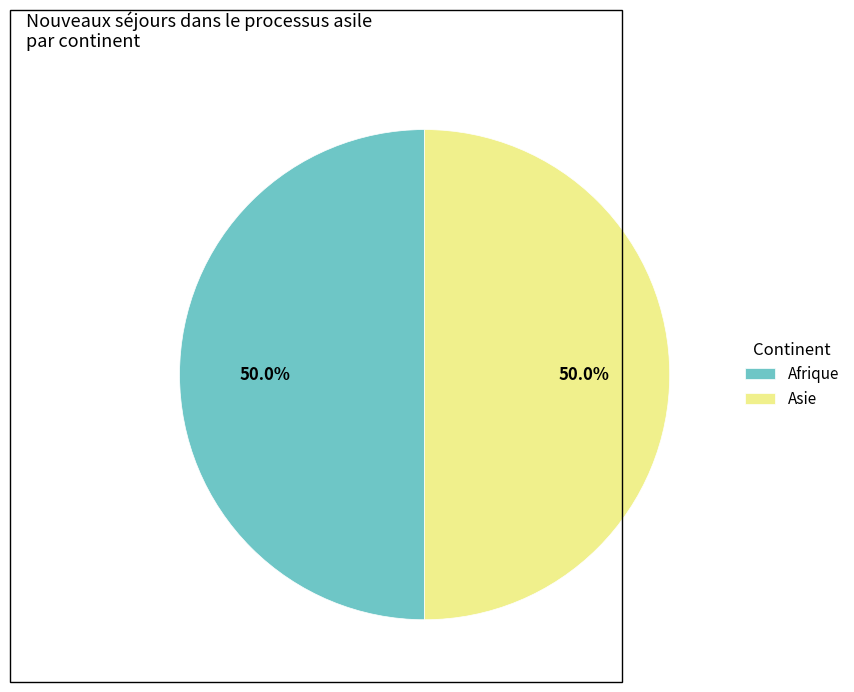

Approximately how many times larger is the value at Asie compared to Afrique?

1.0